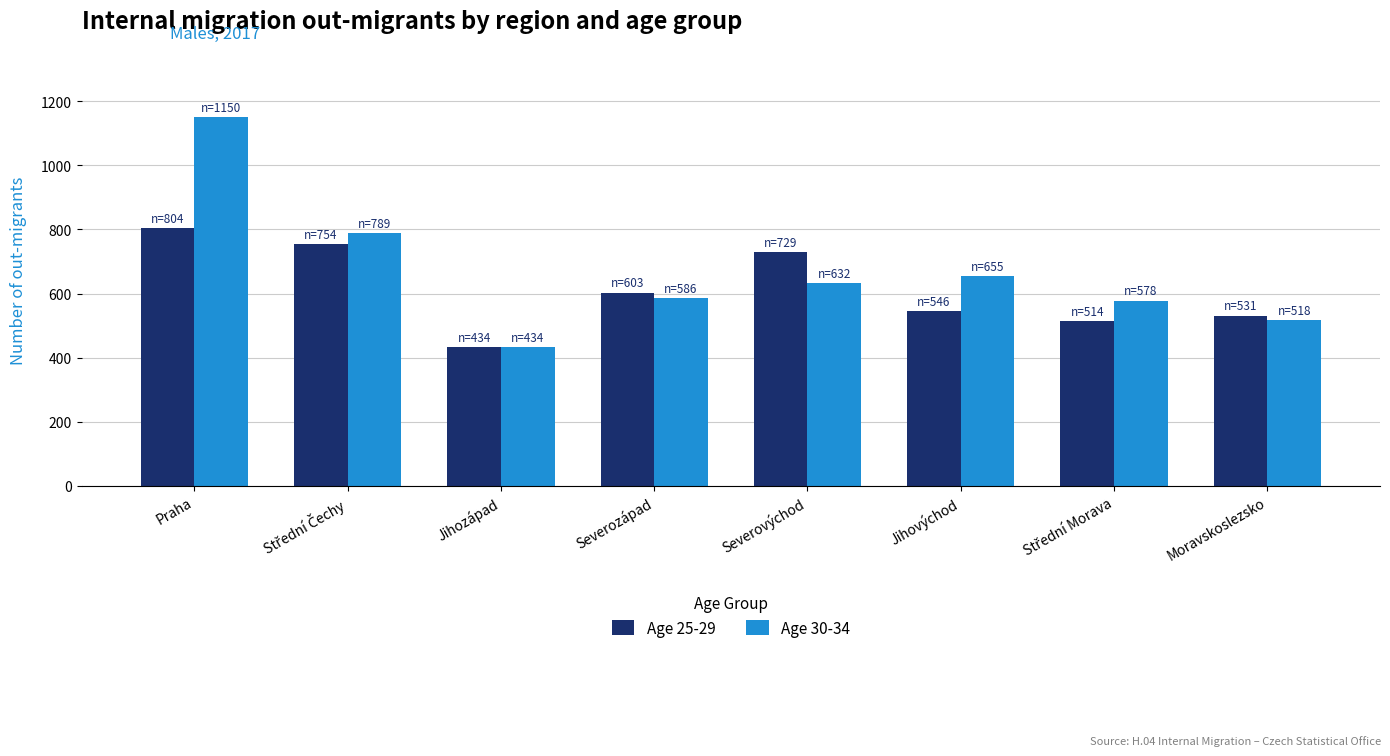

What is the approximate value of Age 30-34 at Moravskoslezsko, to the nearest 100?

500